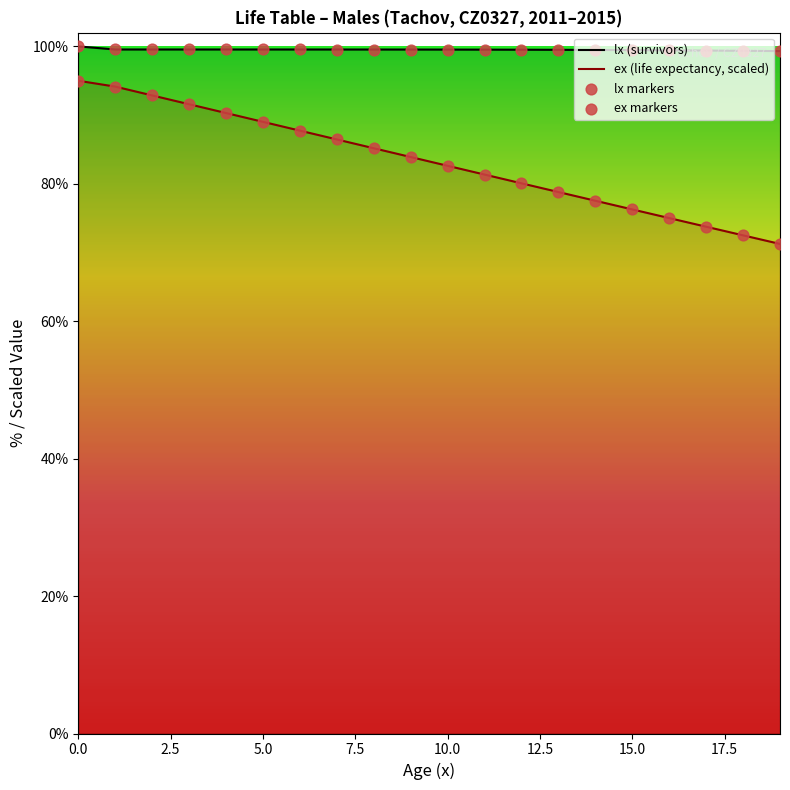

Which series contains the lowest Y value?

ex